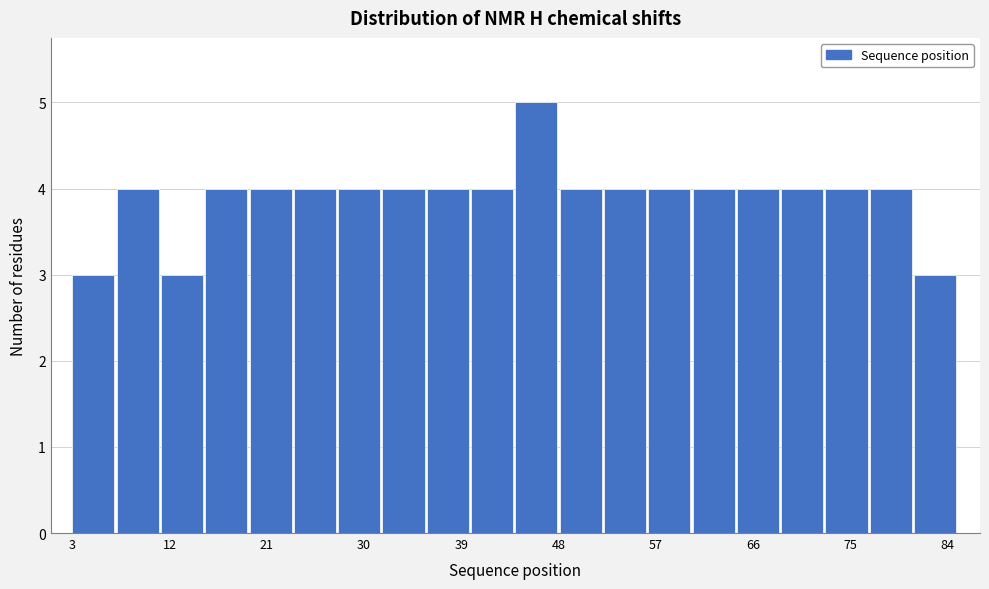

Reading left to right, list every bar in this chart as the range it spans on the x-axis followed by its height. Neither the bar edges nor the heights are printed on the chart, so give them approximately, as read against the axes.

3.0 to 7.1: 3
7.1 to 11.2: 4
11.2 to 15.3: 3
15.3 to 19.4: 4
19.4 to 23.5: 4
23.5 to 27.6: 4
27.6 to 31.7: 4
31.7 to 35.8: 4
35.8 to 39.9: 4
39.9 to 44.0: 4
44.0 to 48.1: 5
48.1 to 52.2: 4
52.2 to 56.3: 4
56.3 to 60.4: 4
60.4 to 64.5: 4
64.5 to 68.6: 4
68.6 to 72.7: 4
72.7 to 76.8: 4
76.8 to 80.9: 4
80.9 to 85.0: 3